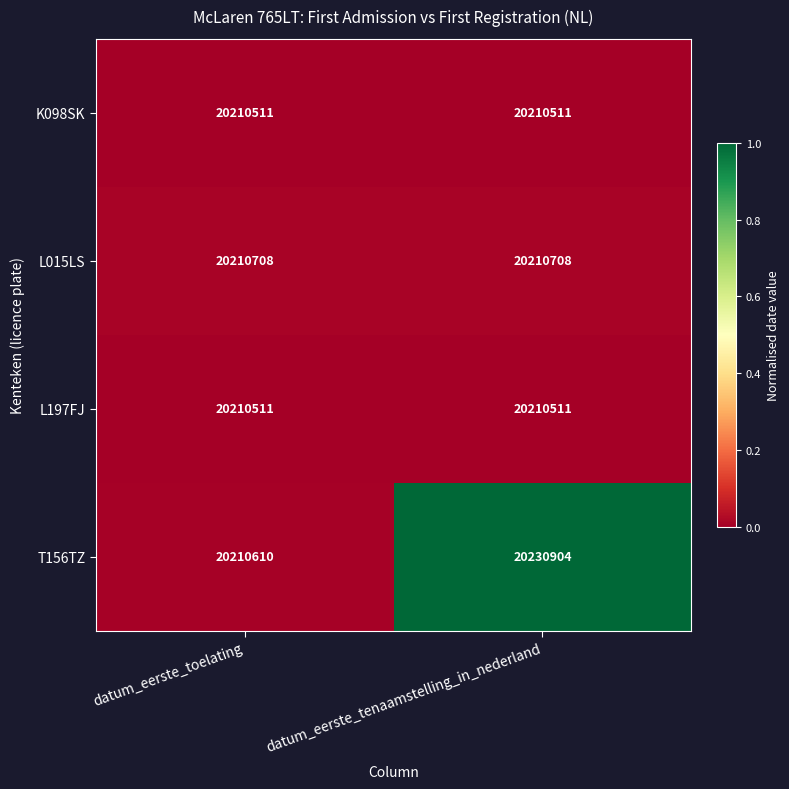

At which category is the sum across all series the highest?

datum_eerste_tenaamstelling_in_nederland